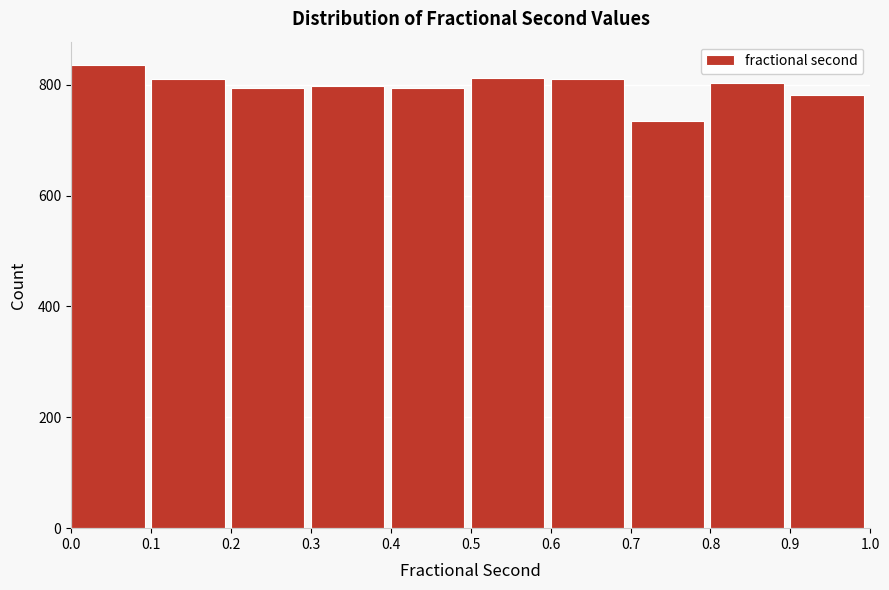

Reading left to right, transcribe this chart: for each bar, give the range it covers on the x-axis and its height. The values are not printed on the chart, so give them approximately, as read against the axis.

0.0 to 0.1: 840
0.1 to 0.2: 820
0.2 to 0.3: 800
0.3 to 0.4: 800
0.4 to 0.5: 800
0.5 to 0.6: 820
0.6 to 0.7: 820
0.7 to 0.8: 740
0.8 to 0.9: 800
0.9 to 1.0: 780